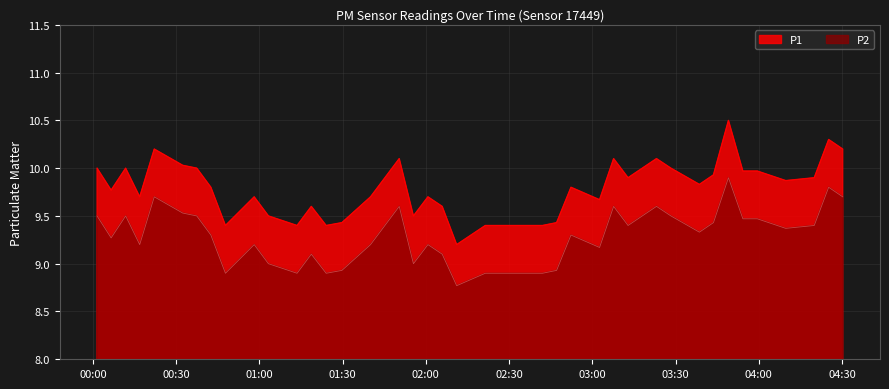

What is the highest value of the P1 series?

10.5